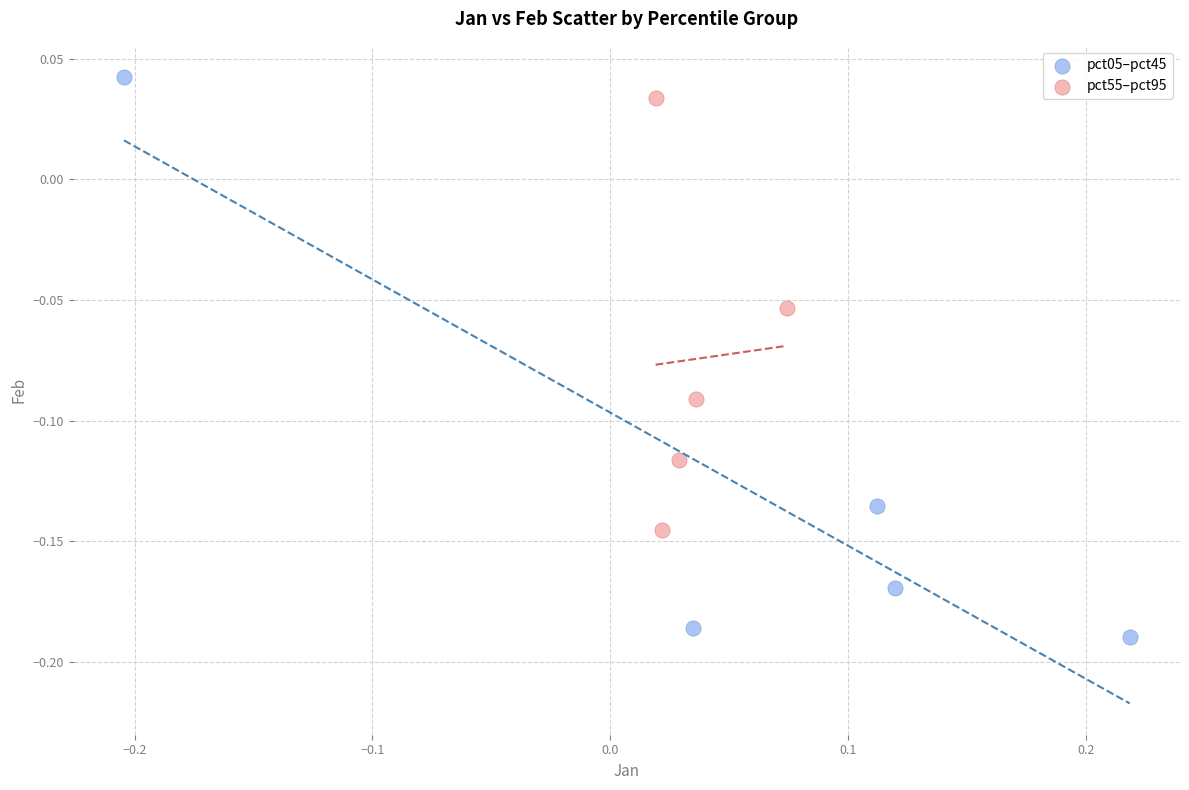

Which series reaches the minimum Y coordinate?

pct05–pct45